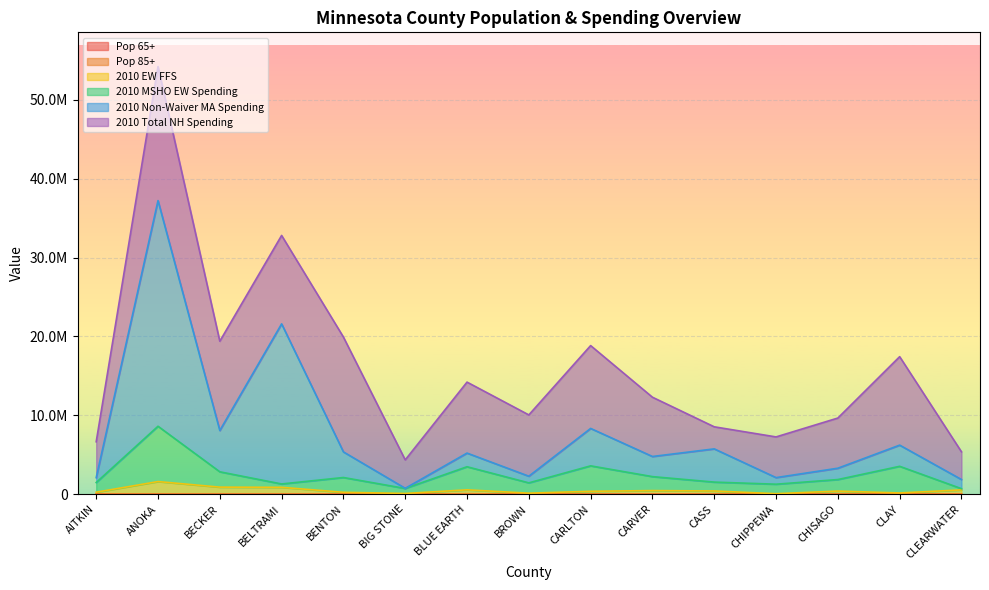

Which label corresponds to the largest value in the chart?

ANOKA